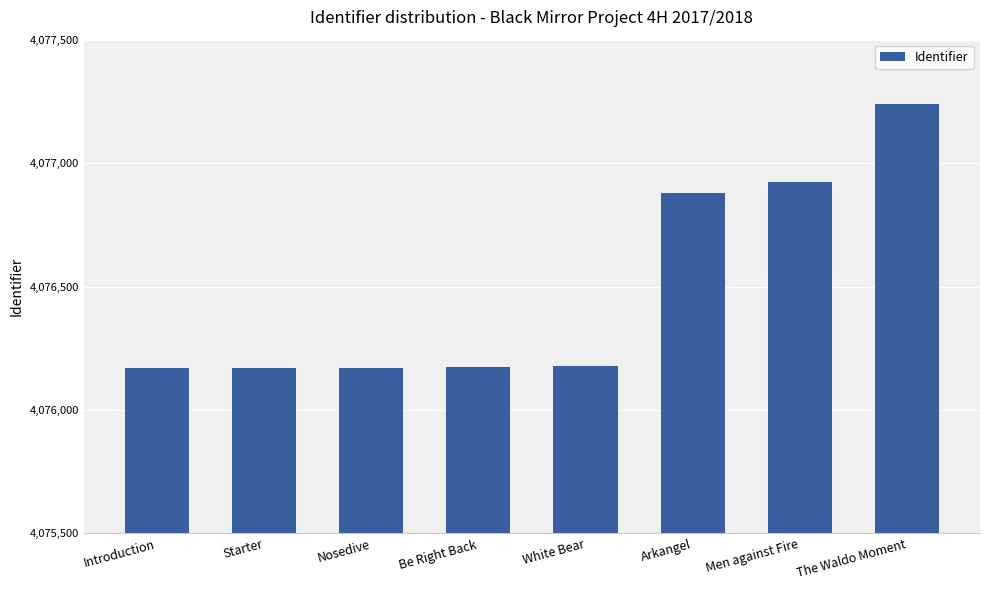

The chart shows a value of 4076169 at Introduction. True or false?

True